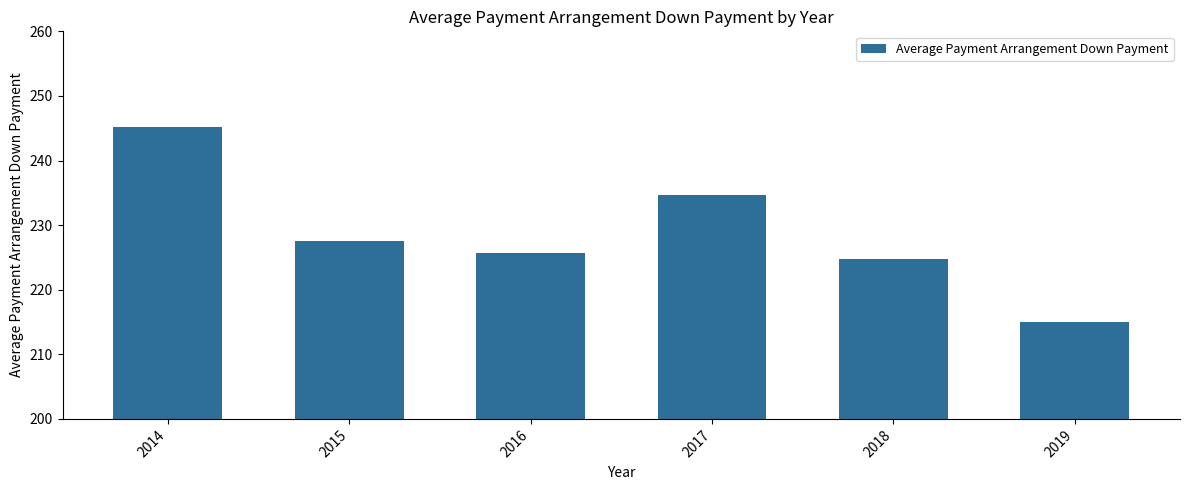

What is the difference between the values at 2019 and 2016?

10.6